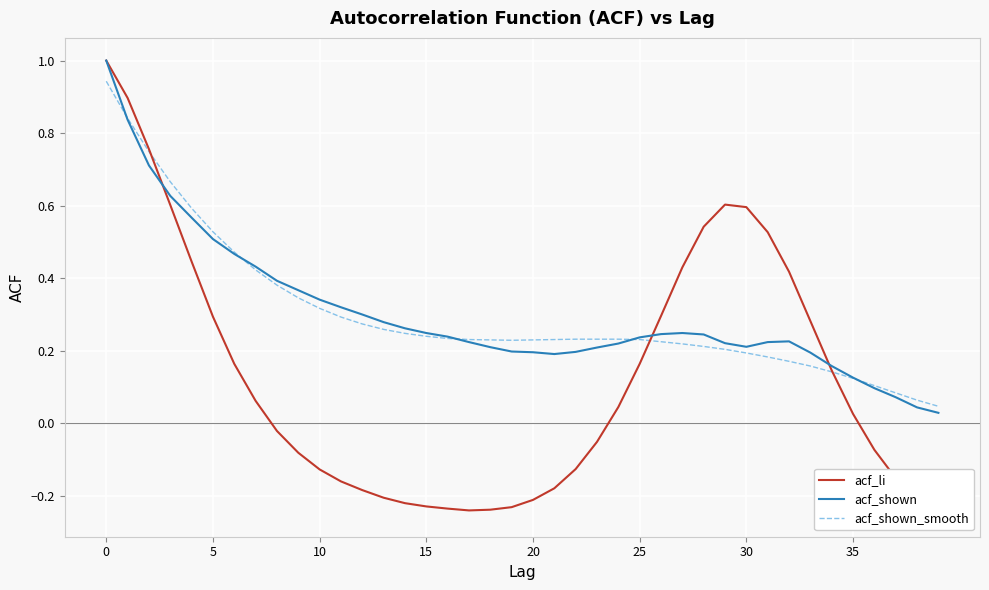

The acf_shown series shows 0.4 at 15. True or false?

False